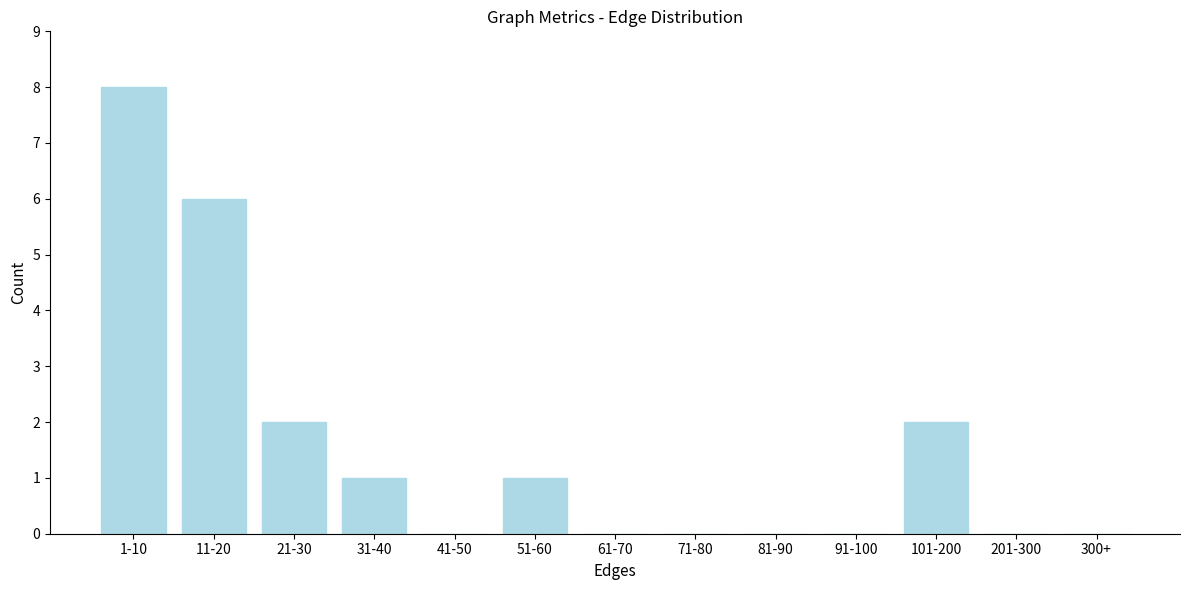

At which category does the chart reach its peak across all series?

1-10